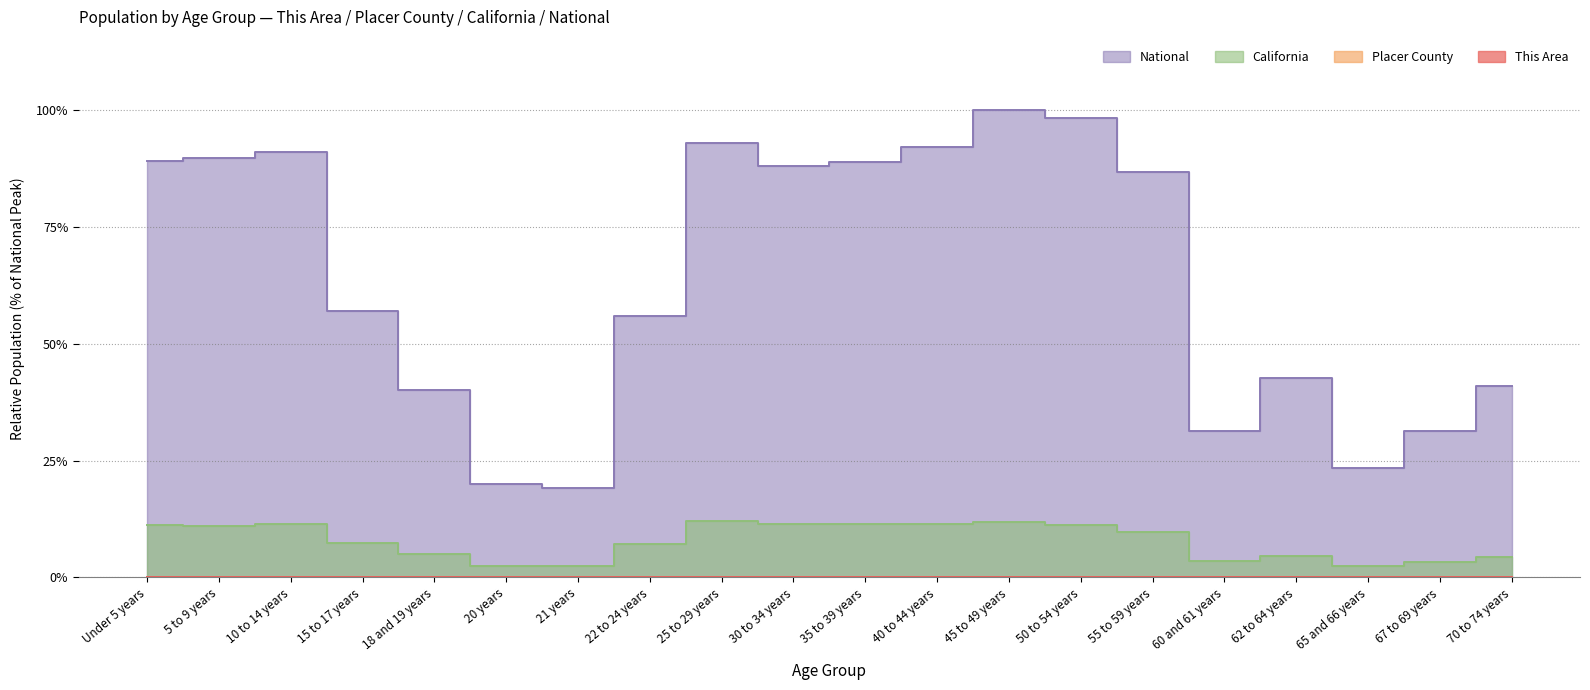

The value of California at 40 to 44 years is 16.3. True or false?

False